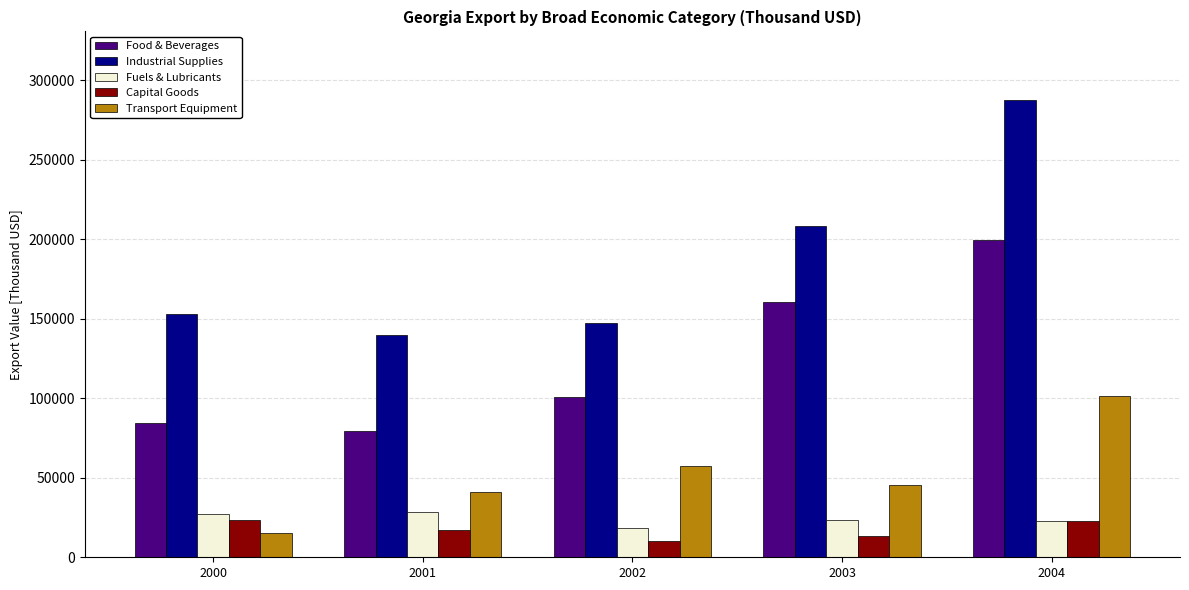

What is the difference between the Industrial Supplies values at 2001 and 2000?

13155.9